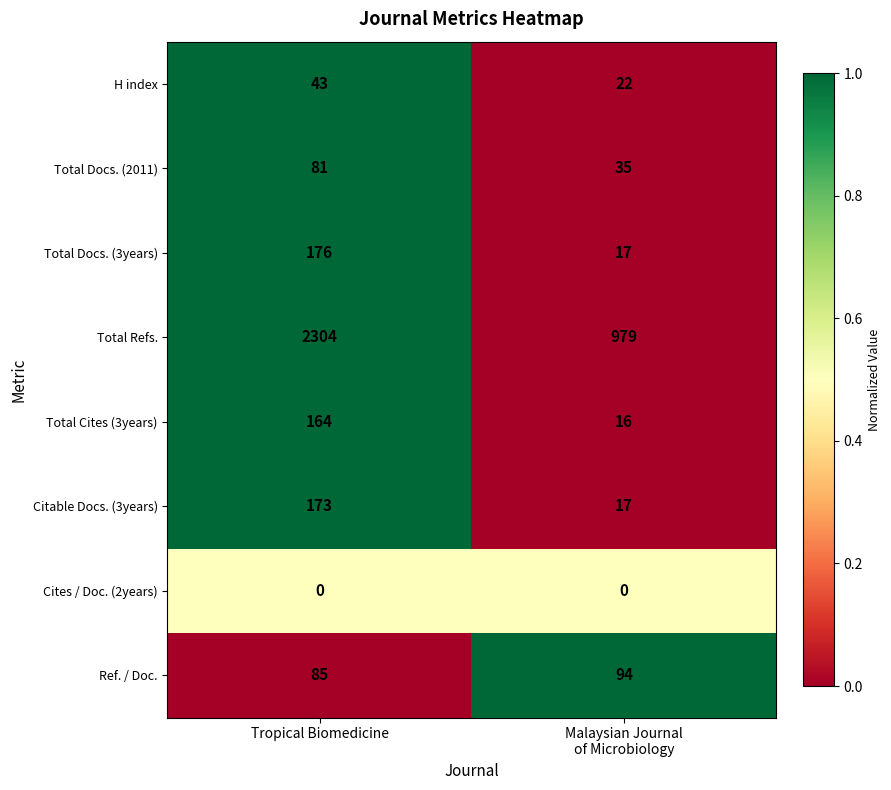

At which category is the sum across all series the highest?

Tropical Biomedicine